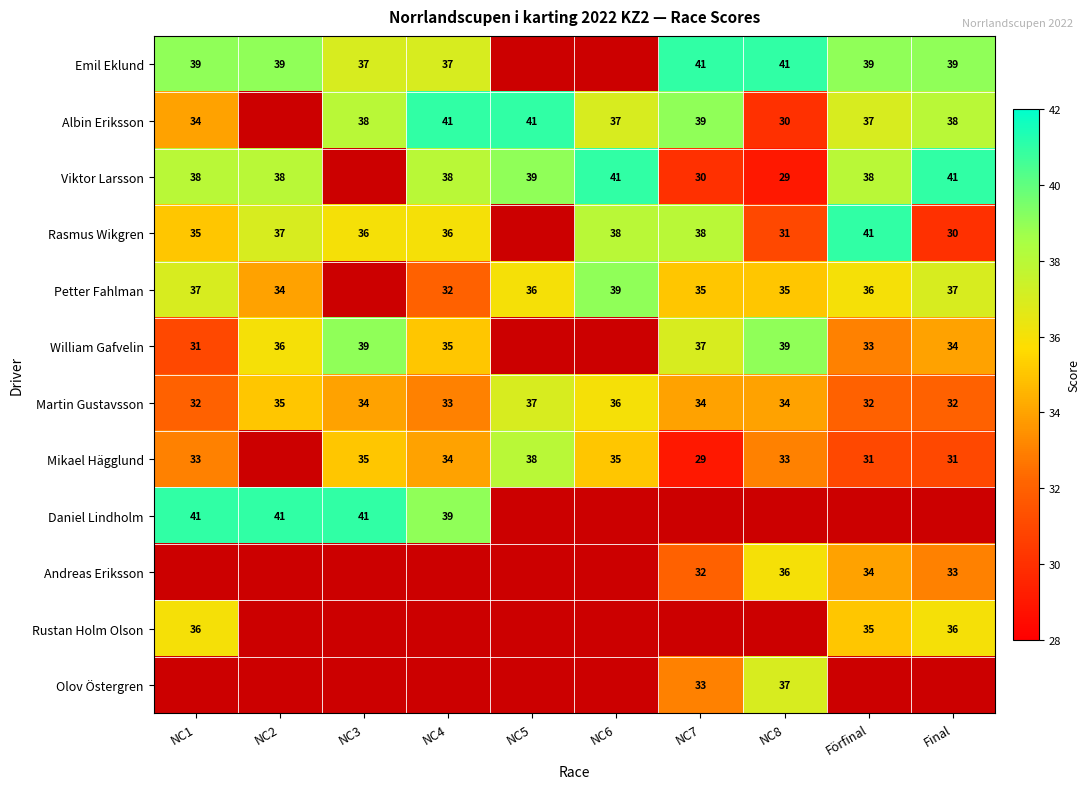

What is the average value of the Martin Gustavsson series?

34